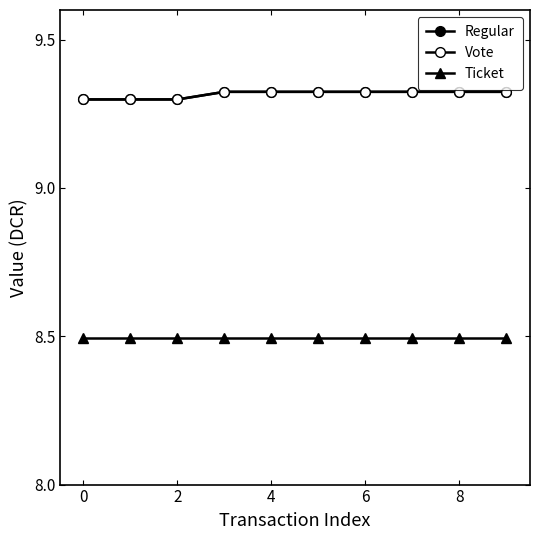

Where is the first local minimum for Regular?

2